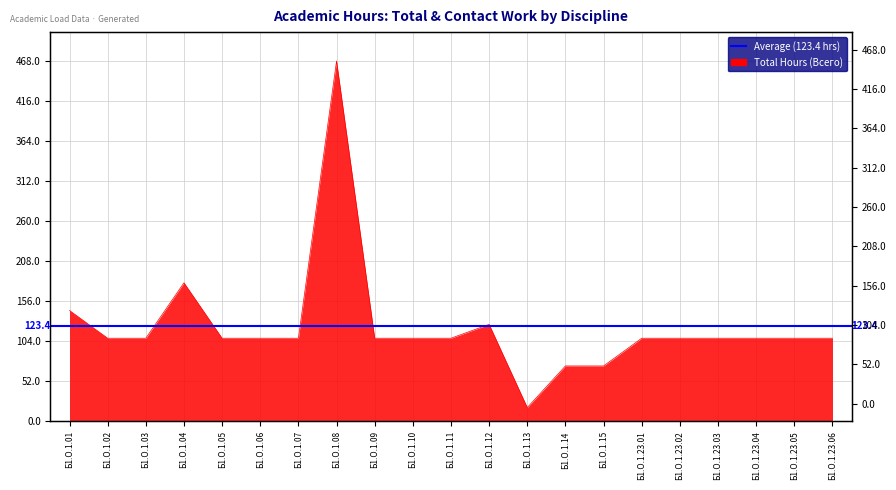

Reading right to left, what are all the values shown in this chart?

Б1.О.1.23.06=108	Б1.О.1.23.05=108	Б1.О.1.23.04=108	Б1.О.1.23.03=108	Б1.О.1.23.02=108	Б1.О.1.23.01=108	Б1.О.1.15=72	Б1.О.1.14=72	Б1.О.1.13=18	Б1.О.1.12=126	Б1.О.1.11=108	Б1.О.1.10=108	Б1.О.1.09=108	Б1.О.1.08=468	Б1.О.1.07=108	Б1.О.1.06=108	Б1.О.1.05=108	Б1.О.1.04=180	Б1.О.1.03=108	Б1.О.1.02=108	Б1.О.1.01=144